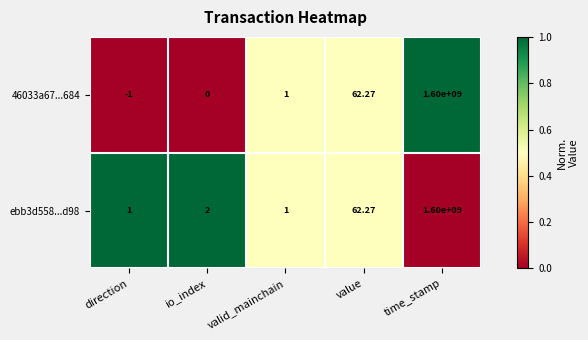

At which category is the sum across all series the highest?

time_stamp